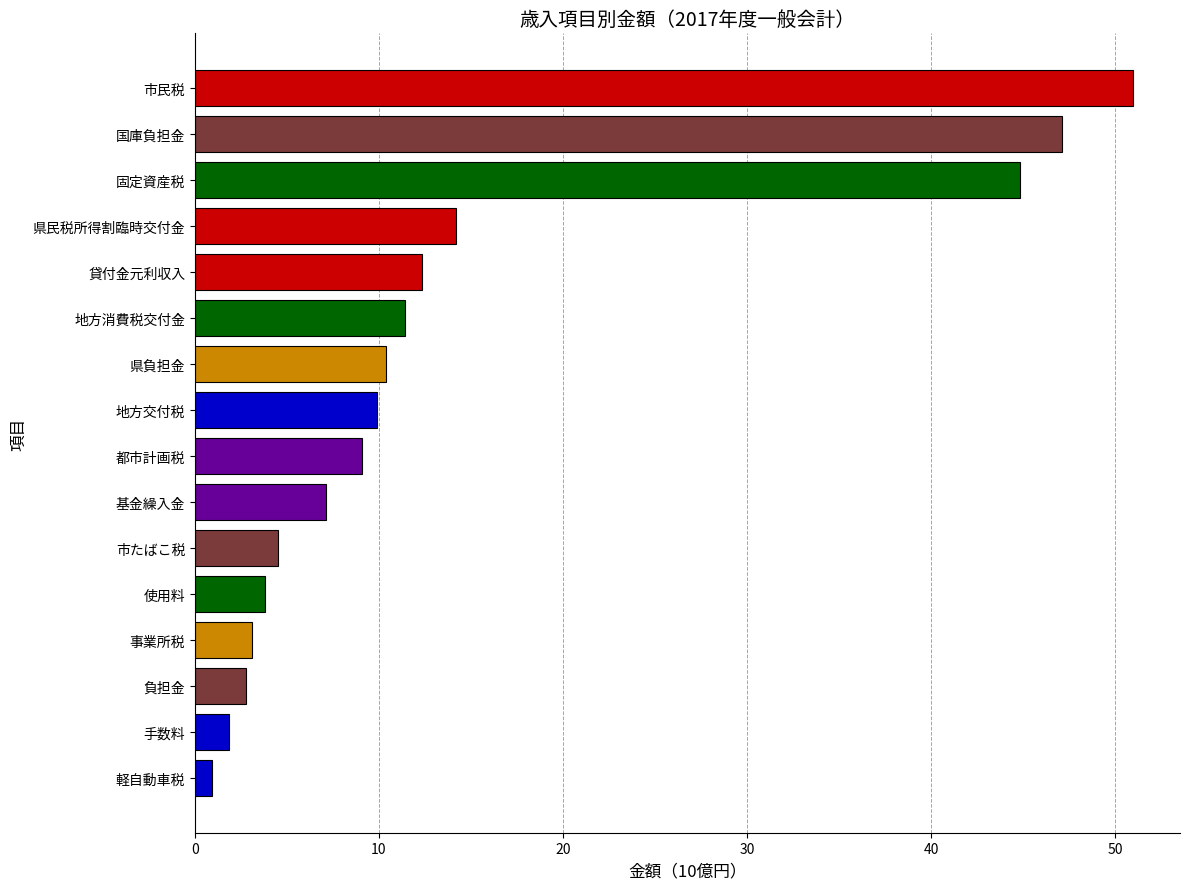

What is the maximum value shown in the chart?

51.0